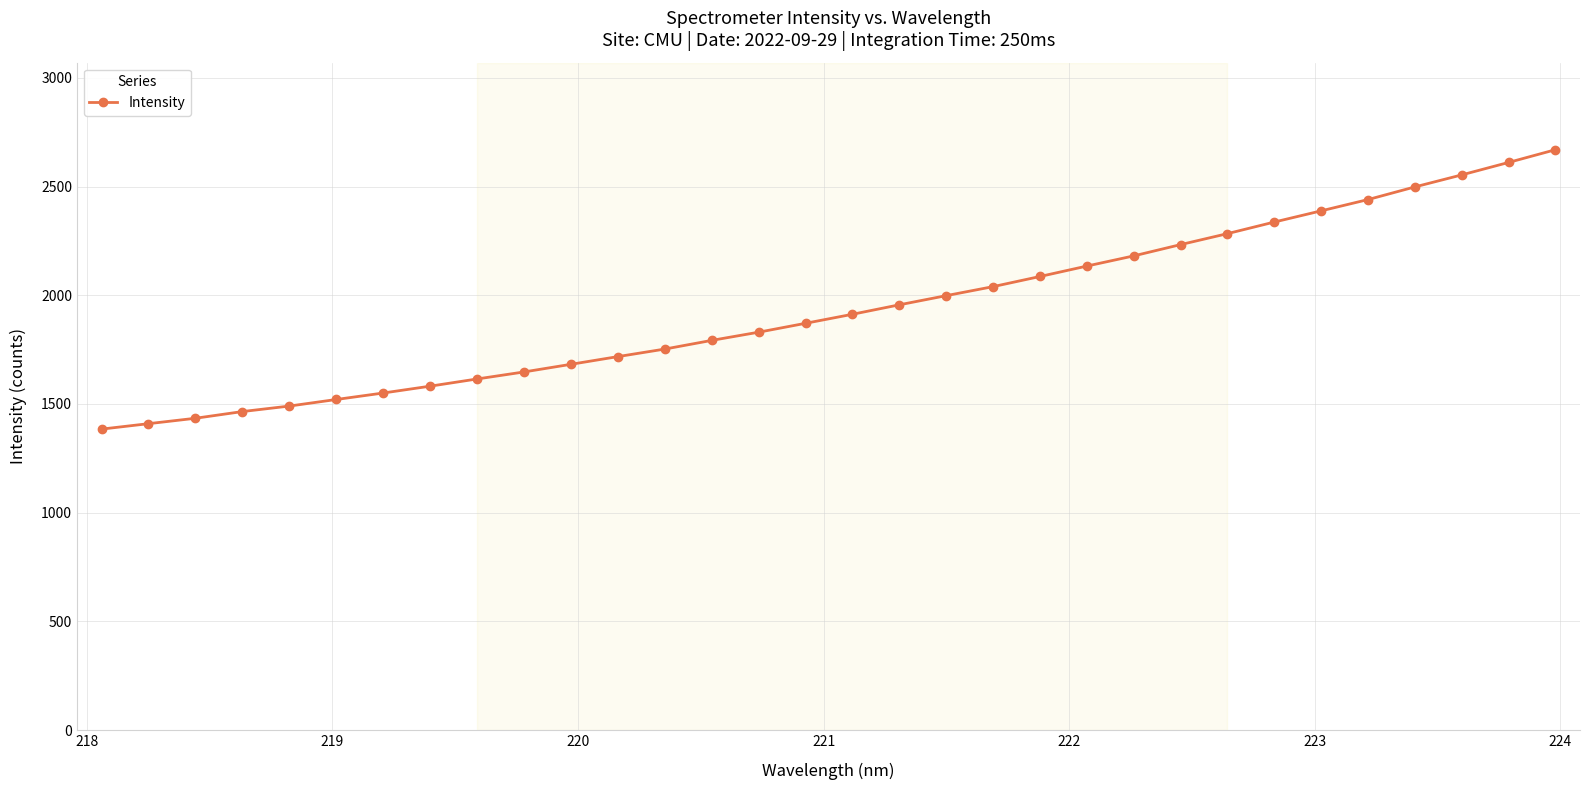

What is the difference between the second highest and second lowest values?

1201.7